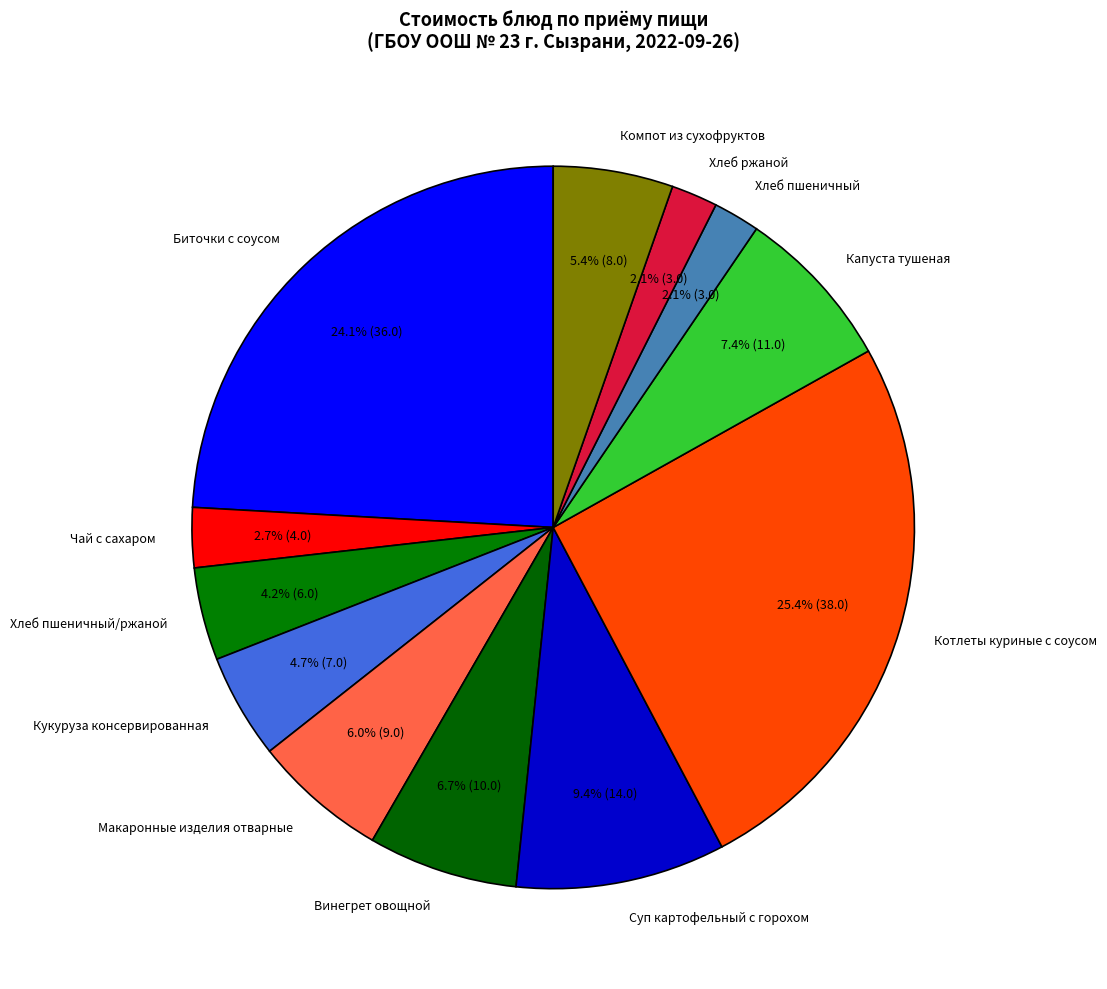

How many slices are in this pie chart?

12